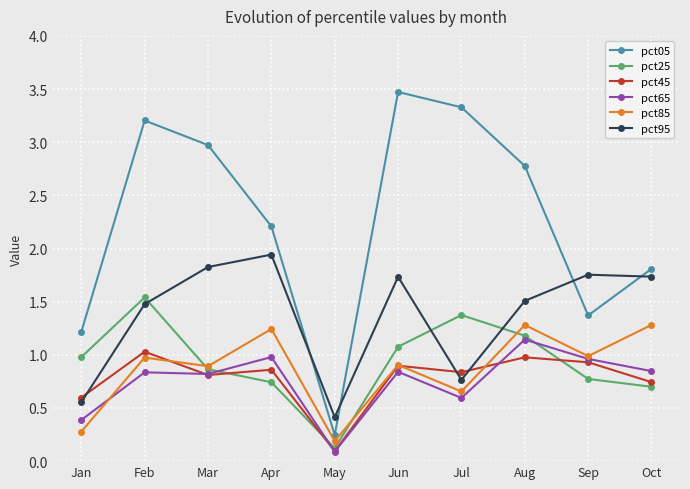

Is this an area chart (filled region under the line)?

No